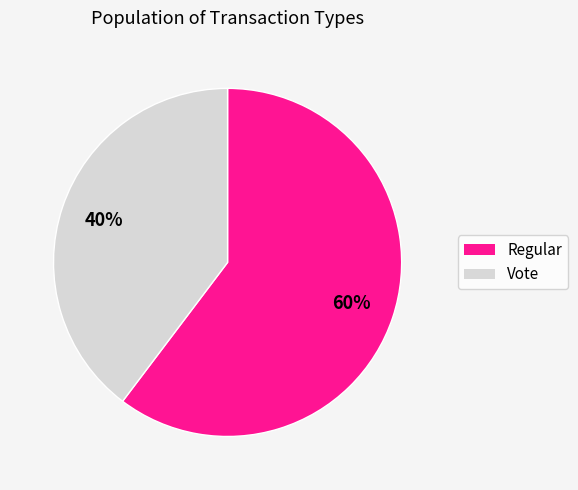

The Regular slice represents 60% of the pie. True or false?

True